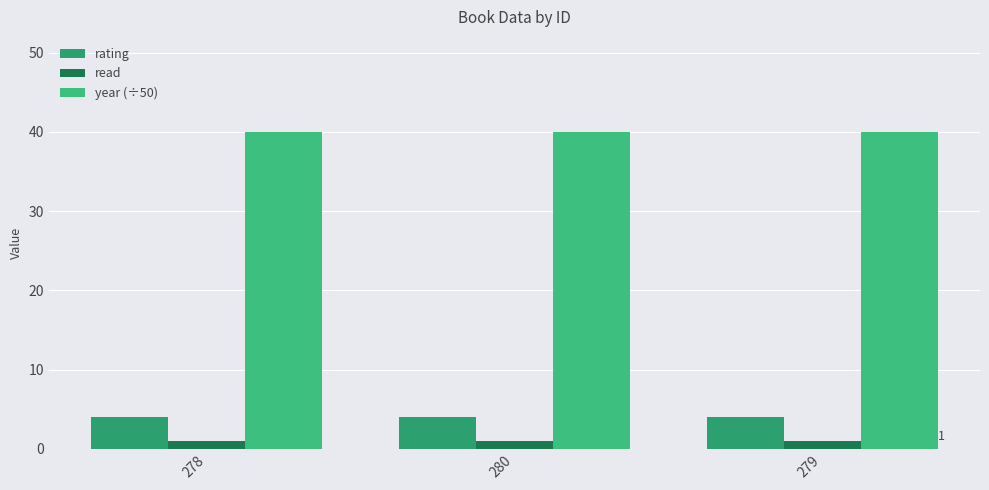

List the labels in order of rating value, largest first.

278, 280, 279